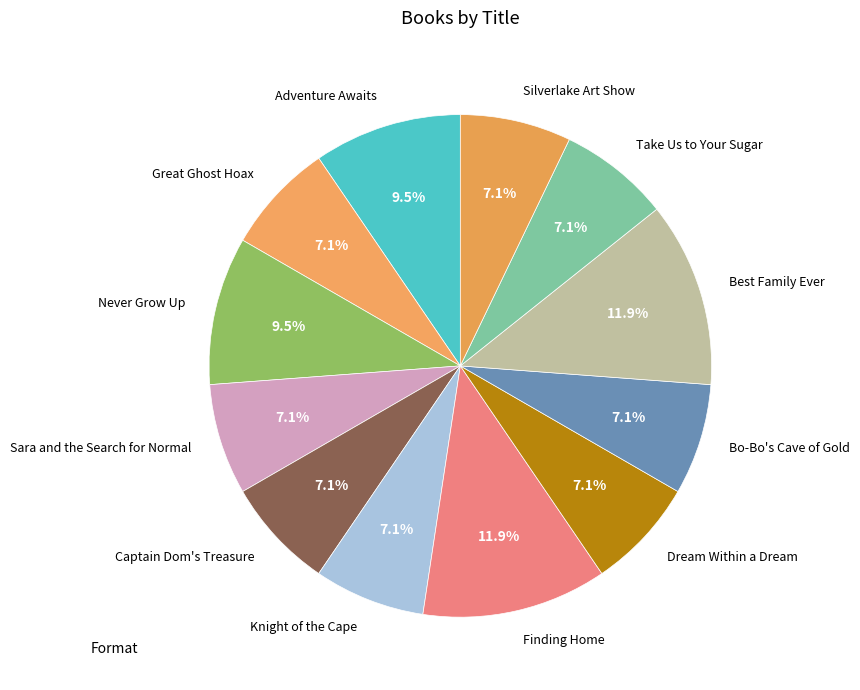

Approximately how many times larger is the value at Best Family Ever compared to Bo-Bo's Cave of Gold?

1.7